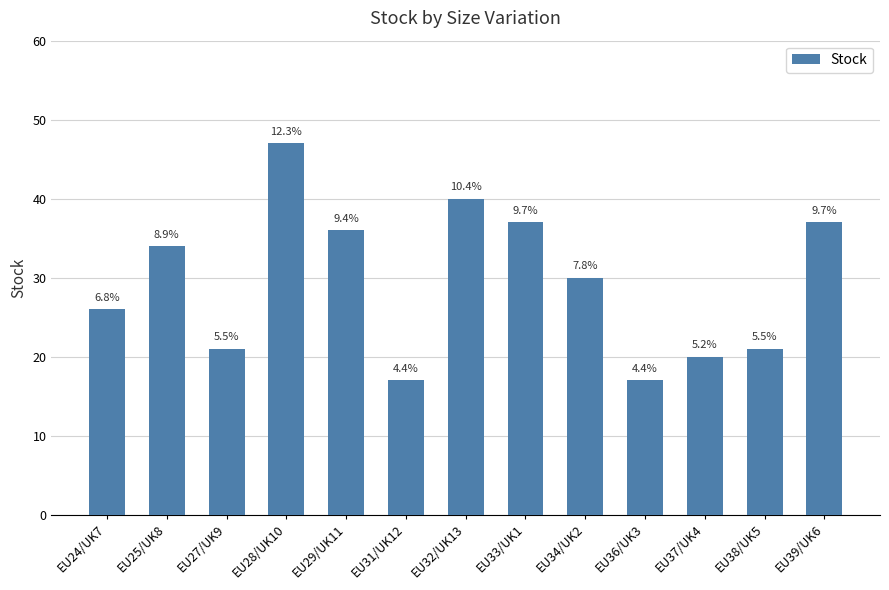

True or false: the data shows 21 at EU38/UK5.

True